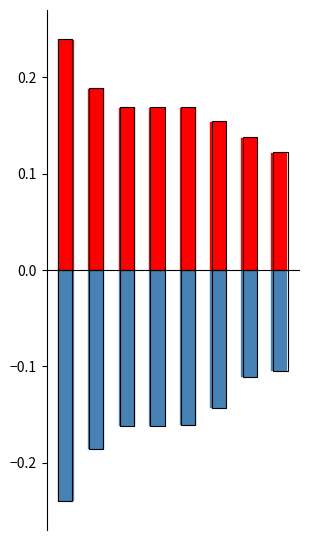

Is the value of Item Id (normalized) at 0 greater than the value of Folder (normalized) at 6?

Yes